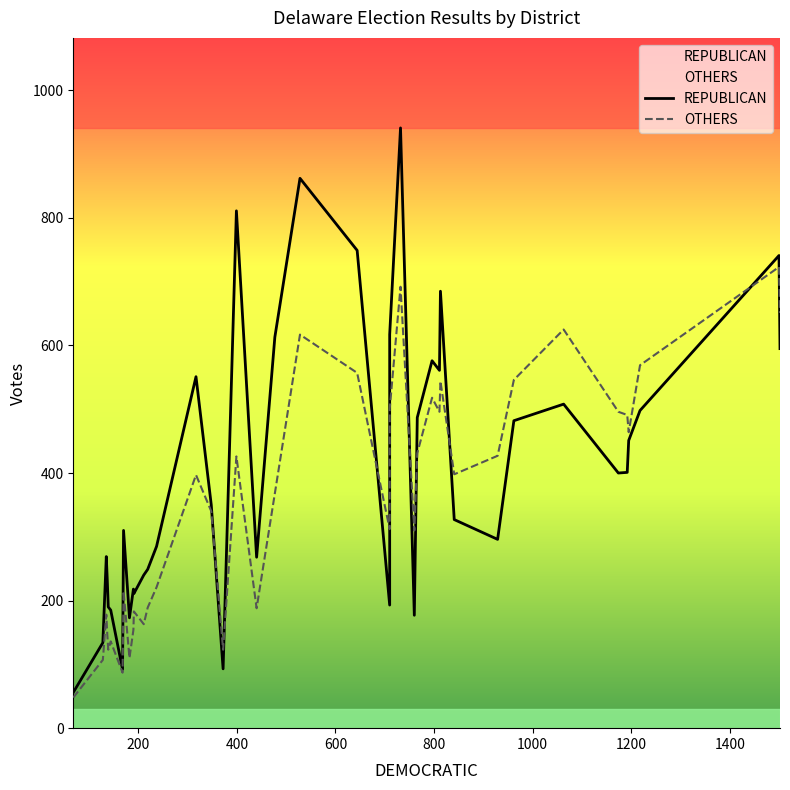

Is this an area chart (filled region under the line)?

No